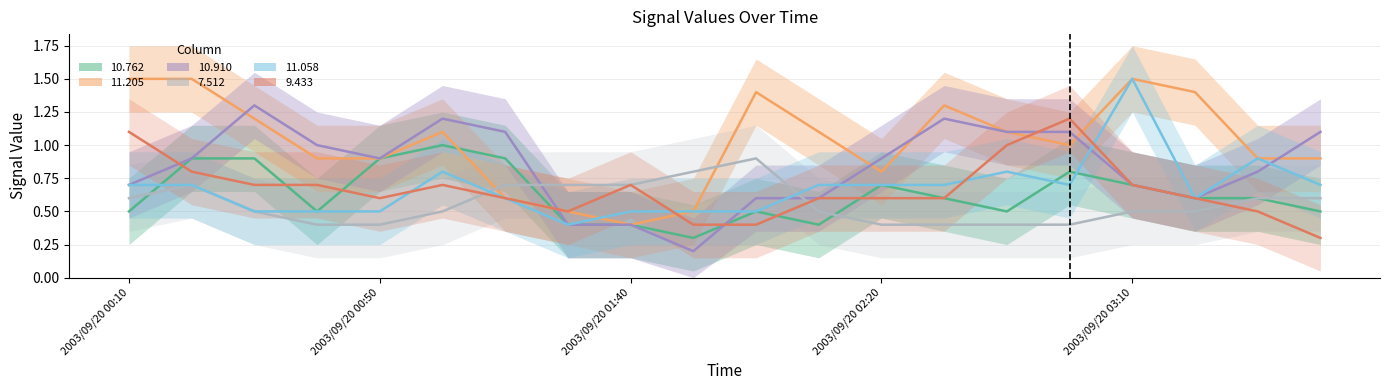

What is the sum of the 7.512 values at 2003/09/20 00:30 and 2003/09/20 03:30?

1.1